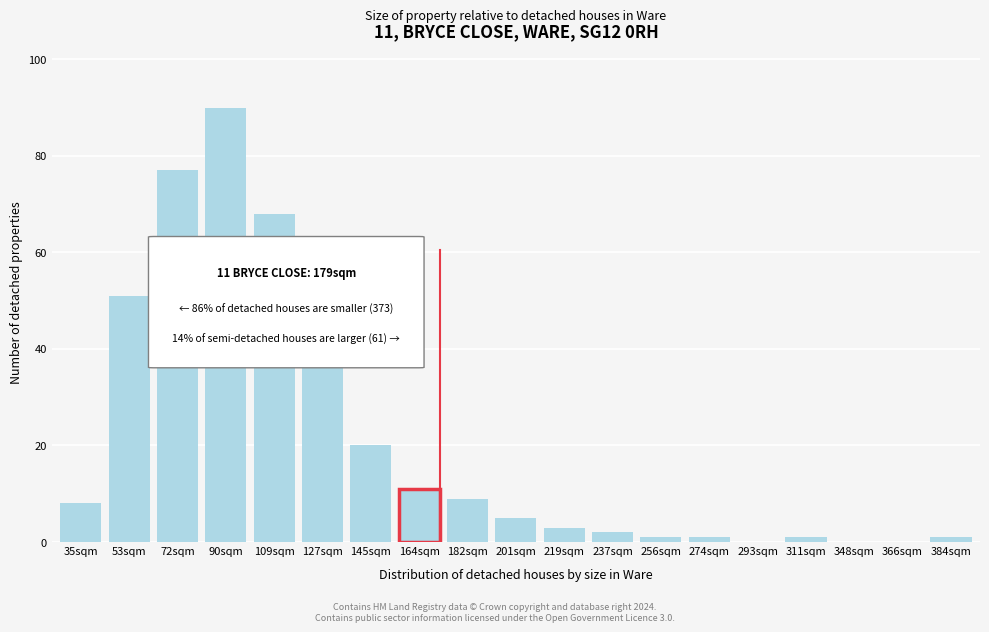

Reading right to left, list all the values displayed in this chart.

384sqm=1	366sqm=0	348sqm=0	311sqm=1	293sqm=0	274sqm=1	256sqm=1	237sqm=2	219sqm=3	201sqm=5	182sqm=9	164sqm=11	145sqm=20	127sqm=44	109sqm=68	90sqm=90	72sqm=77	53sqm=51	35sqm=8